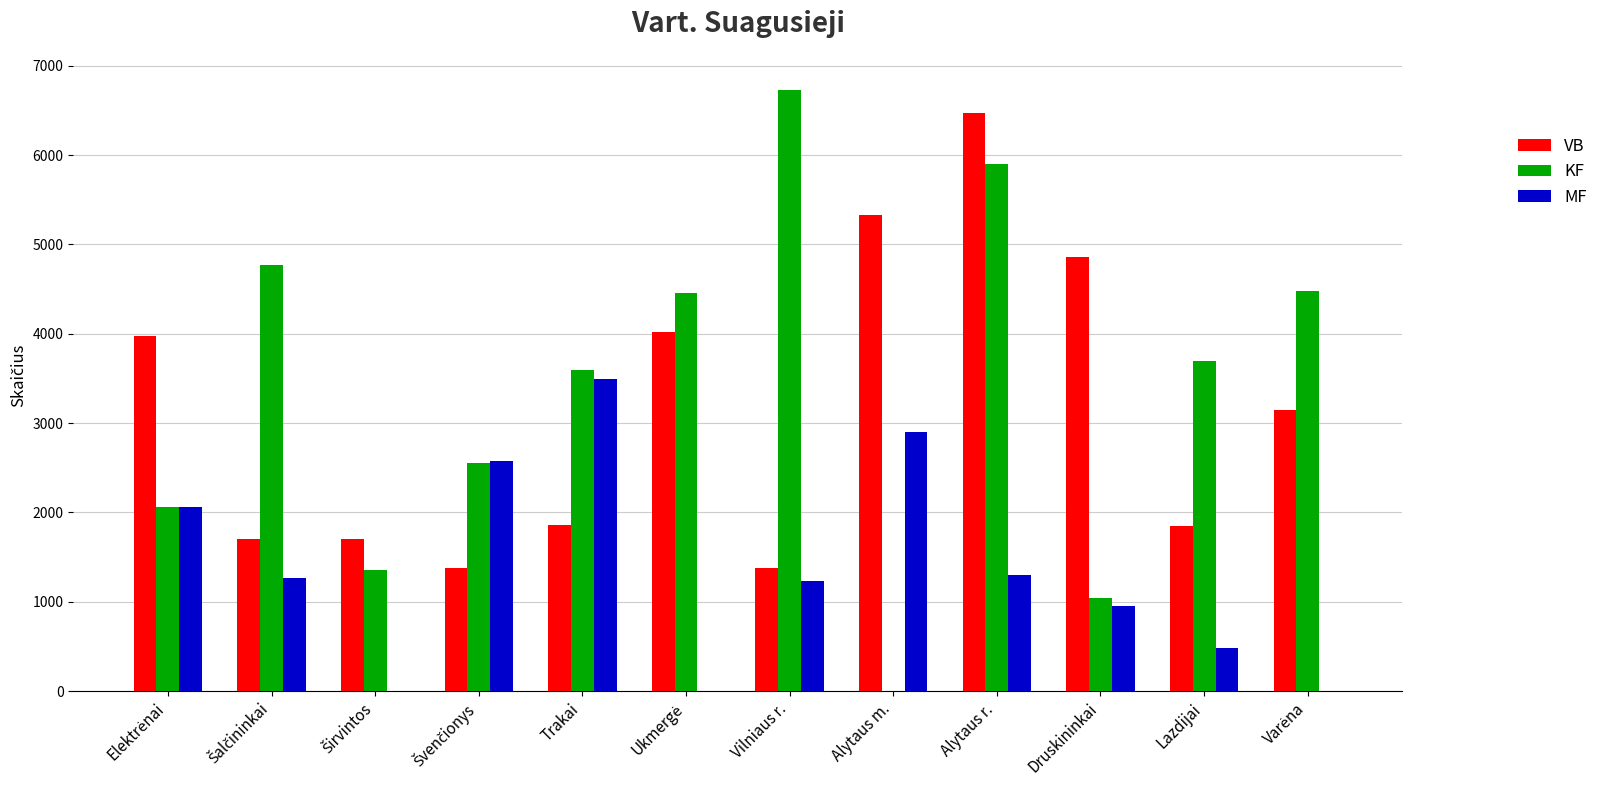

Is it true that MF equals 604 at Alytaus r.?

False